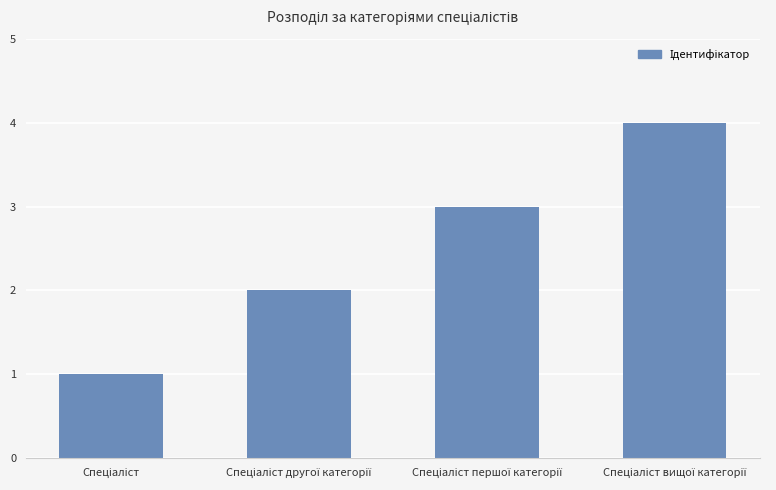

What is the sum of all values?

10